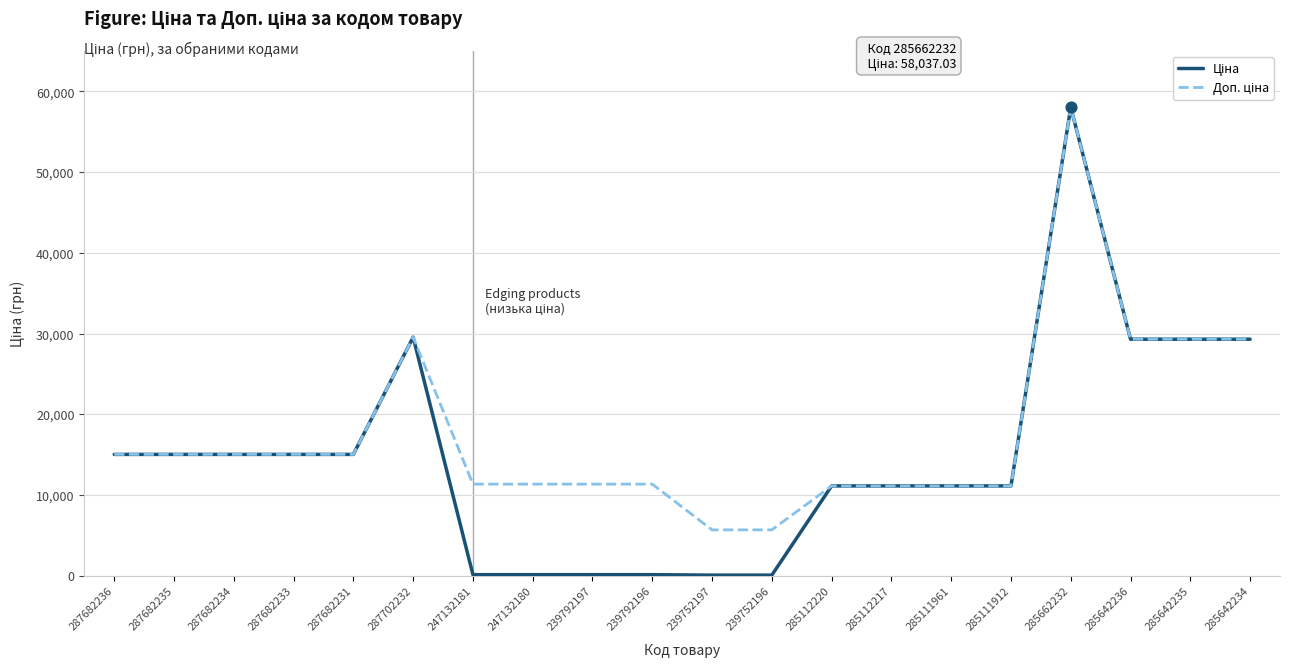

What is the total value across all series at 239792196?

11447.3